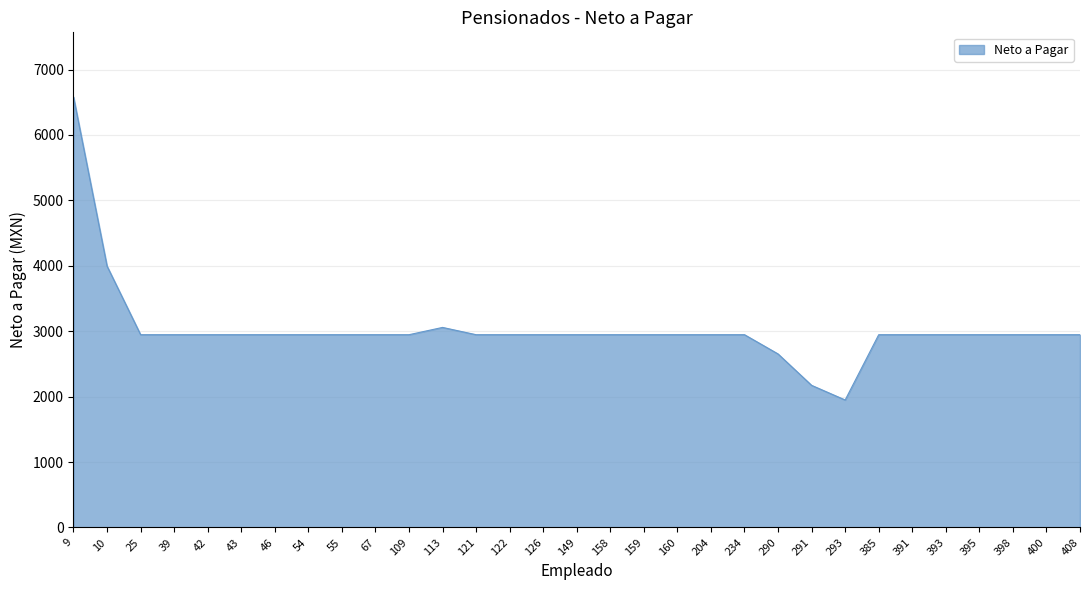

Which has a higher value, 290 or 39?

39